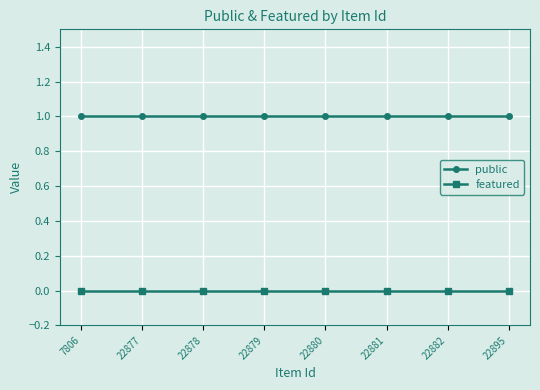

Count the number of categories in the chart.

8